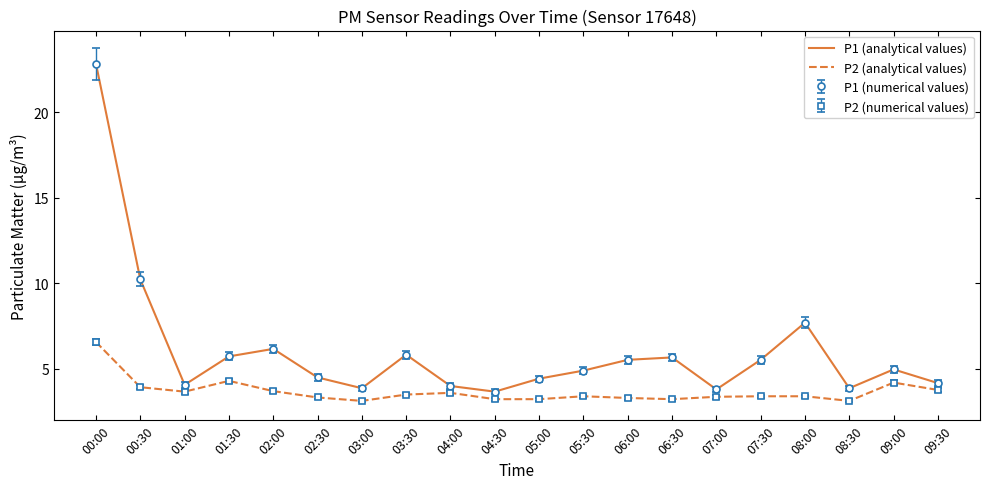

Does the chart have visible grid lines?

No